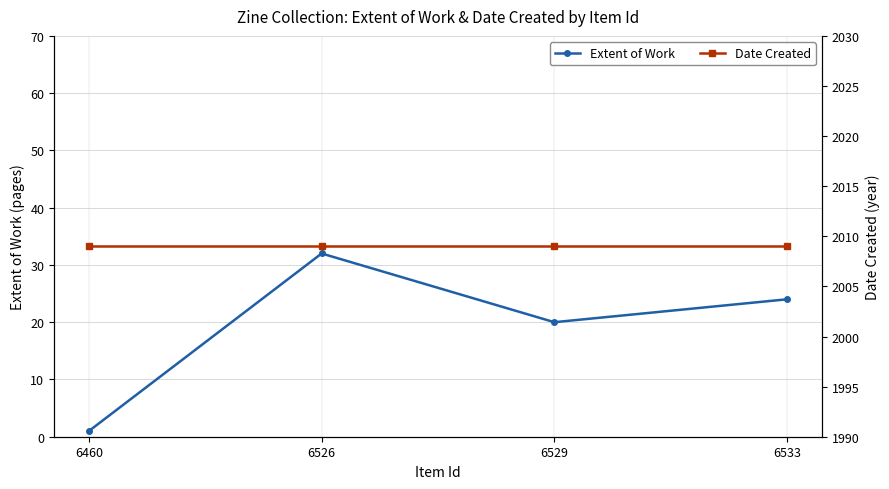

At which category is the sum across all series the highest?

6526